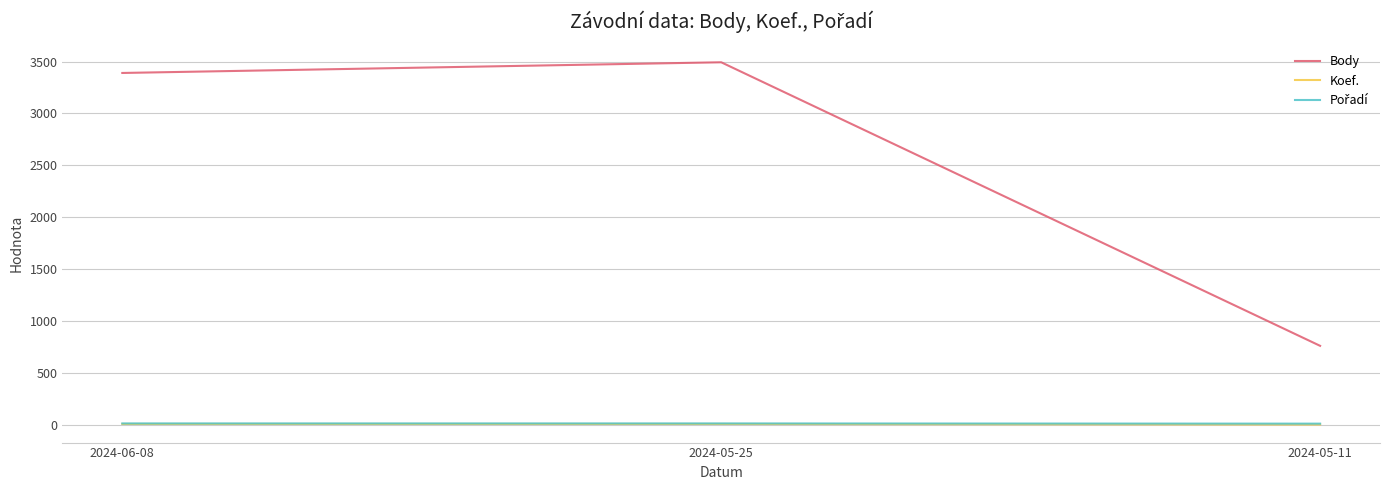

Between 2024-05-25 and 2024-05-11, which series saw the biggest shift?

Body